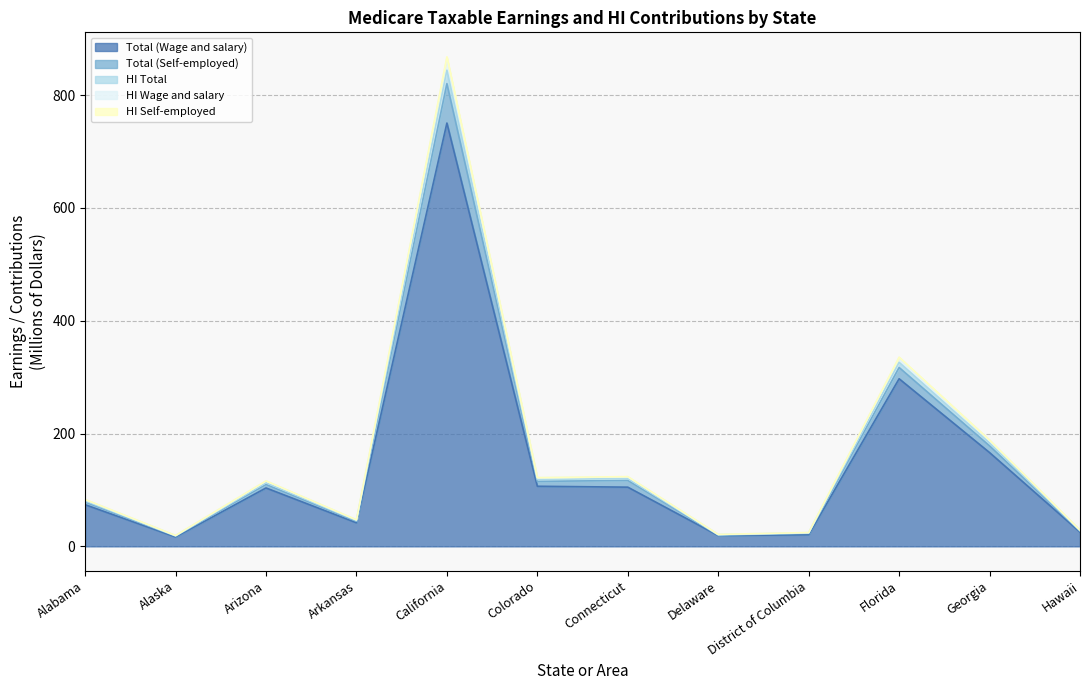

What is the value of the Total (Wage and salary) point at the 12th from the left?

25.3